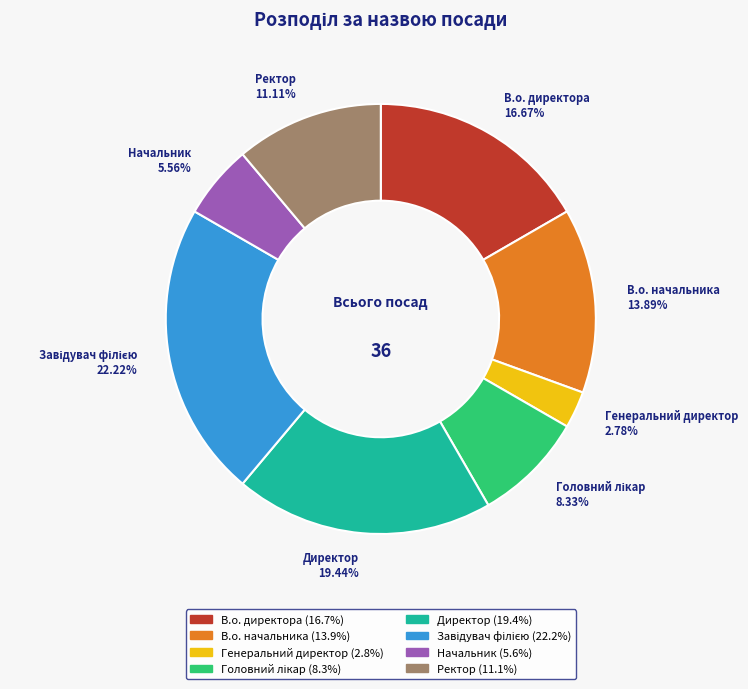

How many slices are in this pie chart?

8